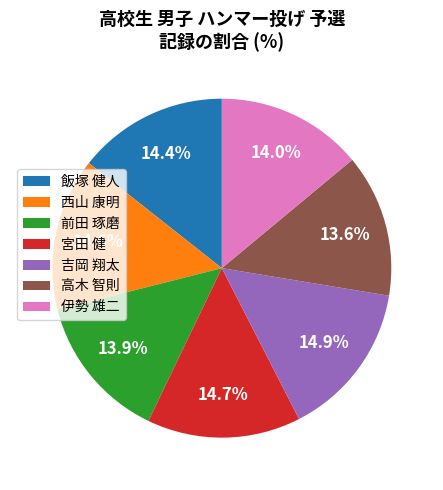

Is there any slice that represents more than half of the pie?

No